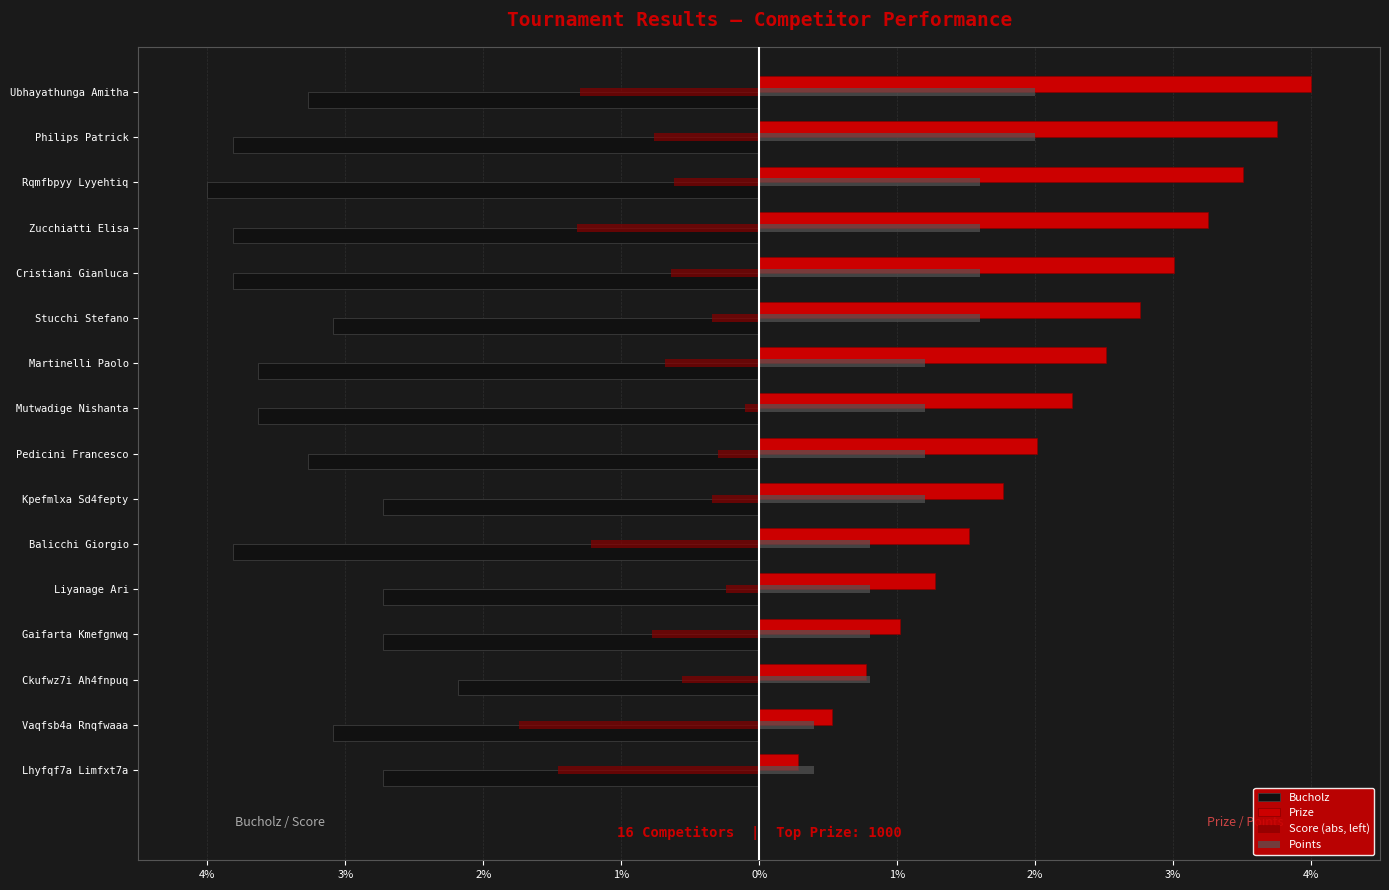

Reading left to right, what are all the values shown in this chart?

Bucholz: -3.3	-3.8	-4.0	-3.8	-3.8	-3.1	-3.6	-3.6	-3.3	-2.7	-3.8	-2.7	-2.7	-2.2	-3.1	-2.7
Prize: 4.0	3.8	3.5	3.3	3.0	2.8	2.5	2.3	2.0	1.8	1.5	1.3	1.0	0.8	0.5	0.3
Score (abs, left): -1.3	-0.8	-0.6	-1.3	-0.6	-0.3	-0.7	-0.1	-0.3	-0.3	-1.2	-0.2	-0.8	-0.6	-1.7	-1.5
Points: 2.0	2.0	1.6	1.6	1.6	1.6	1.2	1.2	1.2	1.2	0.8	0.8	0.8	0.8	0.4	0.4